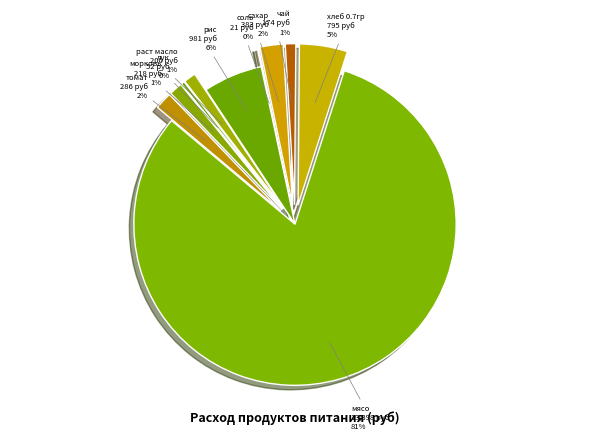

To the nearest percent, what percentage of the pie is томат?

2%